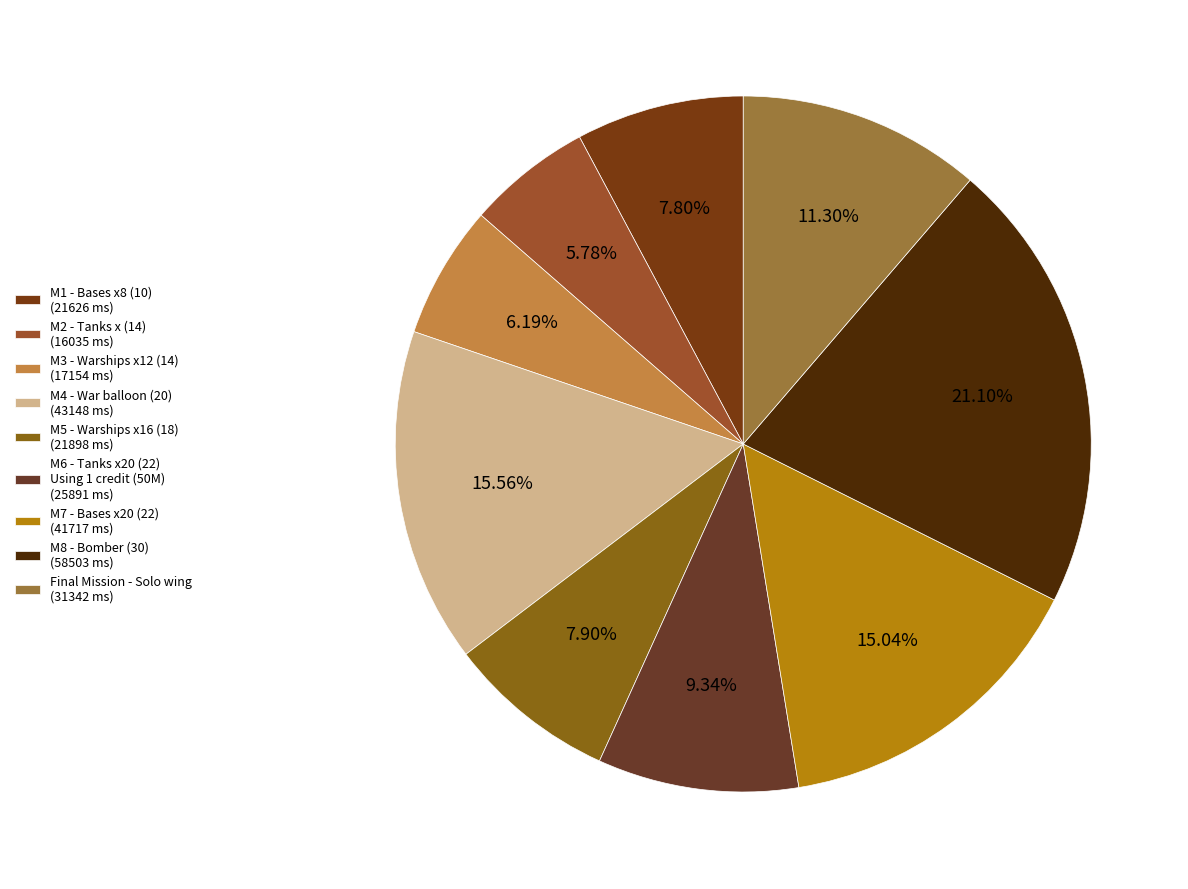

What is the change in value from M2 - Tanks x (14) to M3 - Warships x12 (14)?

+1119